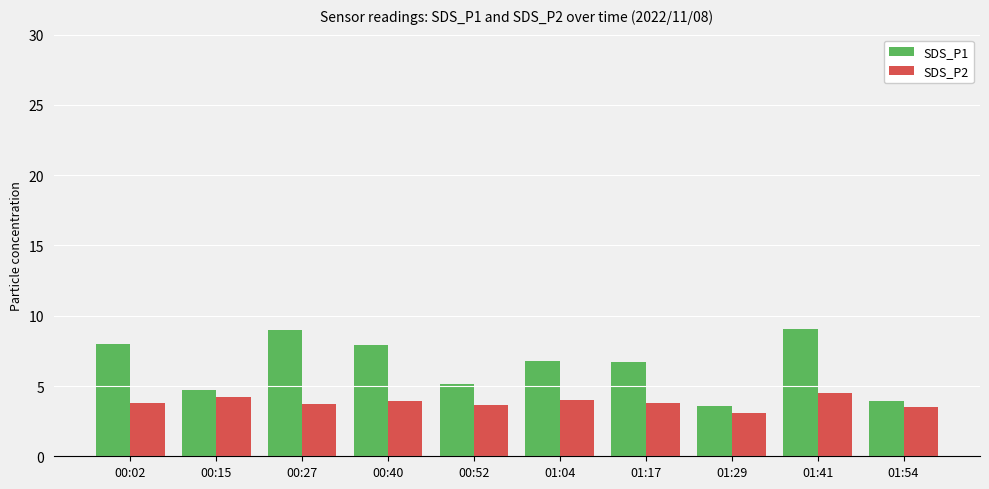

Rank the series by their maximum value, from lowest to highest.

SDS_P2, SDS_P1